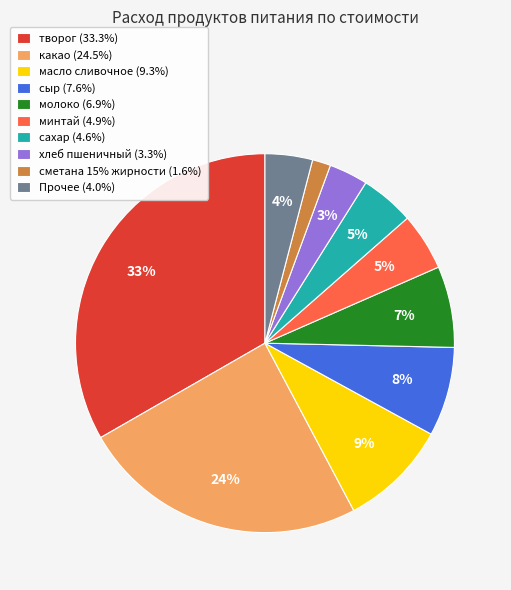

To the nearest percent, what percentage of the pie is молоко (6.9%)?

7%